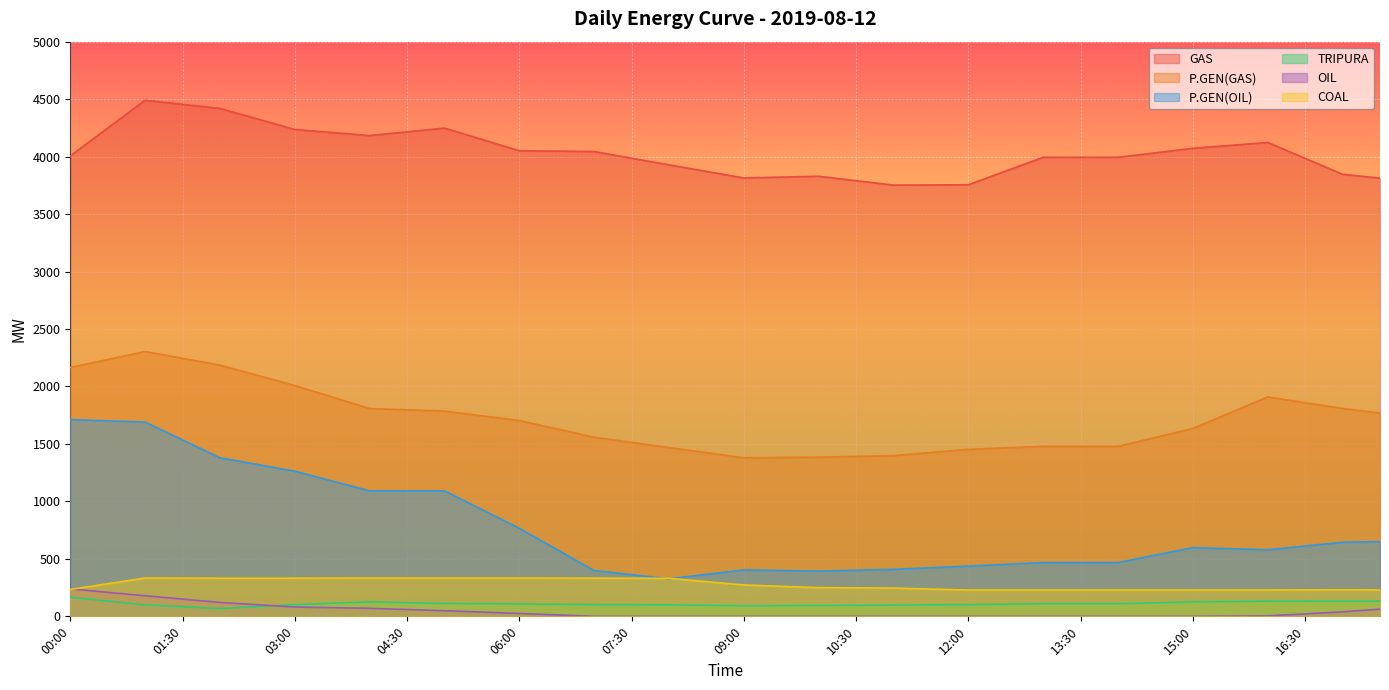

What is the maximum value shown in the chart?

4490.0